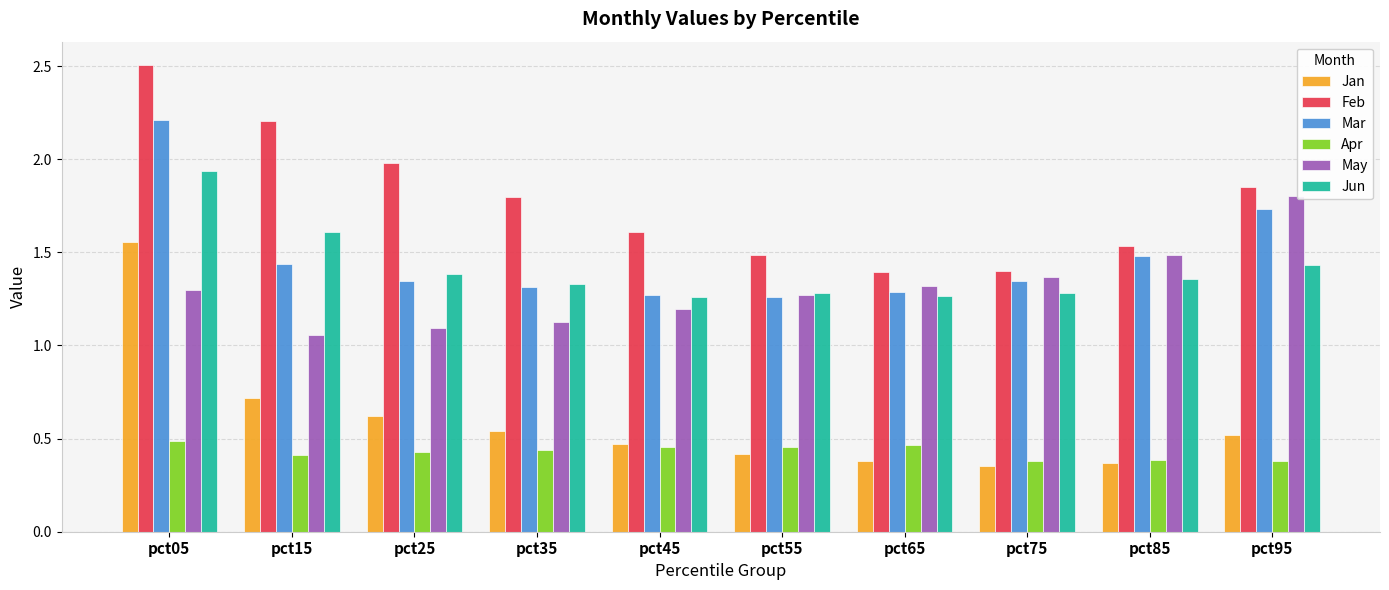

Which series has the widest spread of values?

Jan